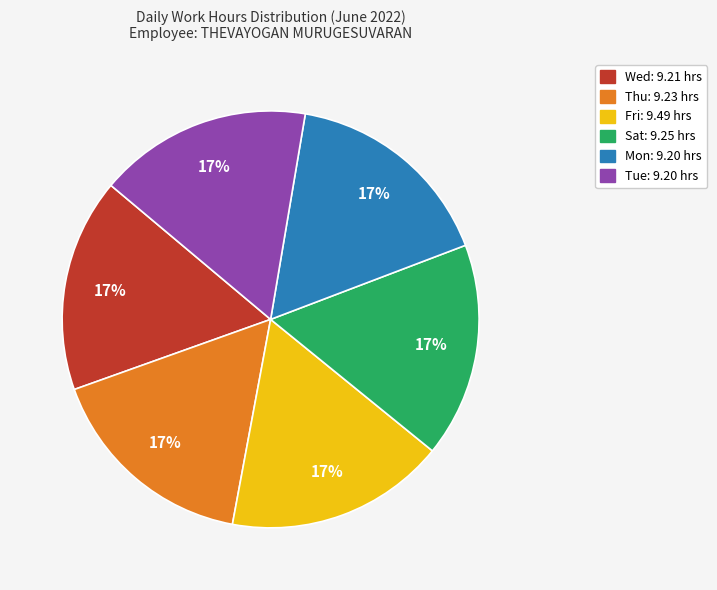

Is Mon the majority of the pie?

No